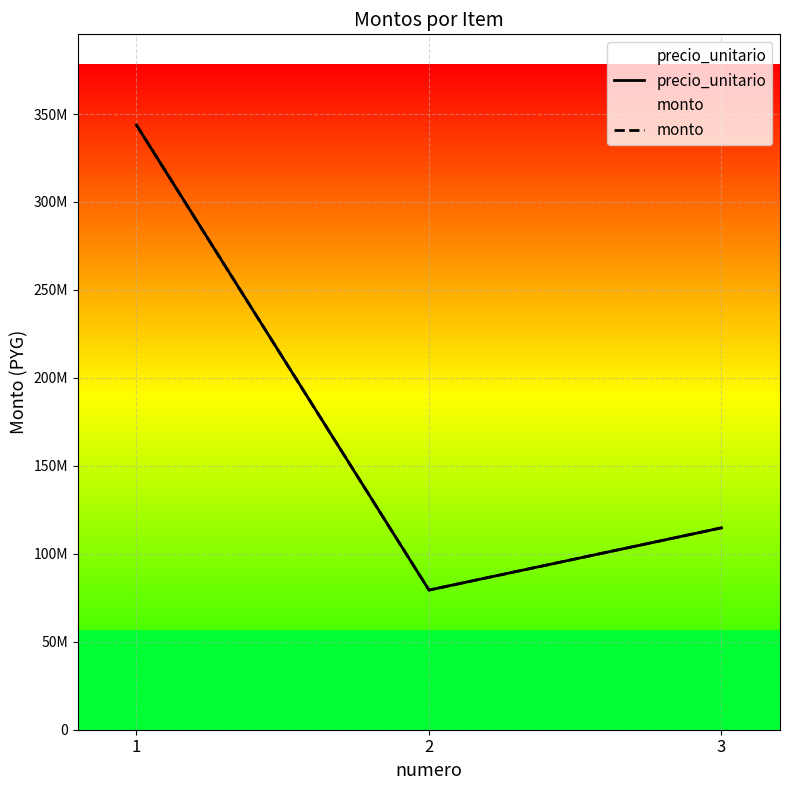

At which label does monto reach its minimum?

2